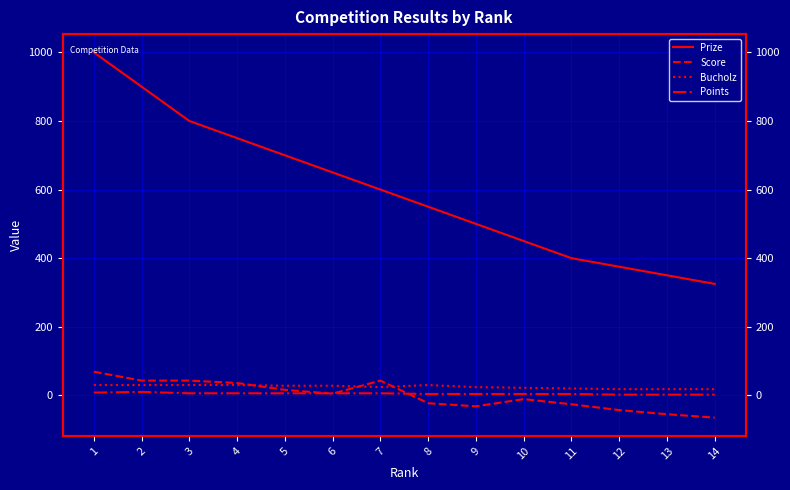

Reading left to right, extract all data points from this chart.

Prize: 1000	900	800	750	700	650	600	550	500	450	400	375	350	325
Score: 69	43	43	36	16	5	43	-23	-32	-11	-26	-43	-55	-65
Bucholz: 30	30	30	30	28	28	24	30	24	22	20	18	18	18
Points: 8	10	6	6	6	6	6	4	4	4	4	2	2	2